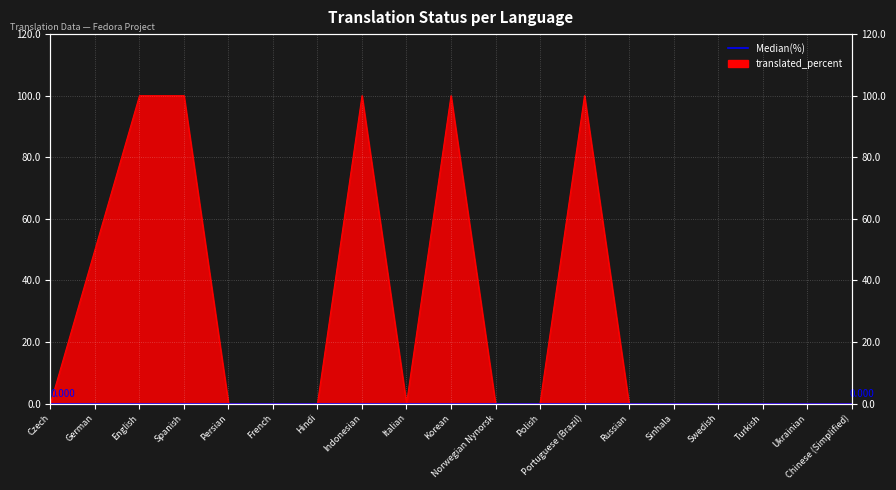

Reading left to right, extract all data points from this chart.

0	50	100	100	0	0	0	100	0	100	0	0	100	0	0	0	0	0	0